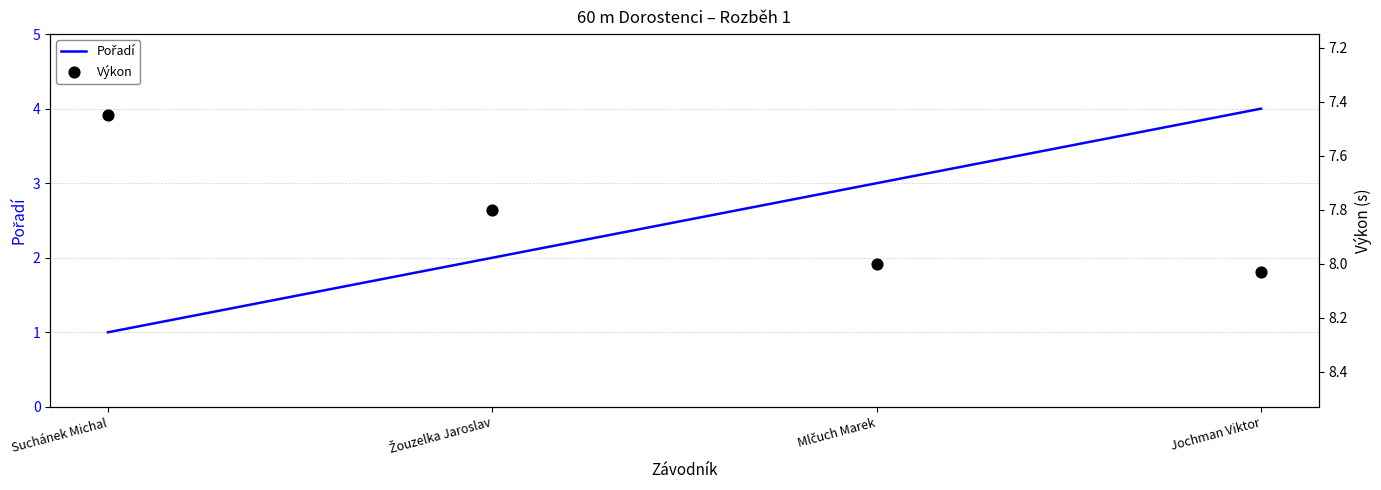

At how many categories does at least one series exceed 6?

4